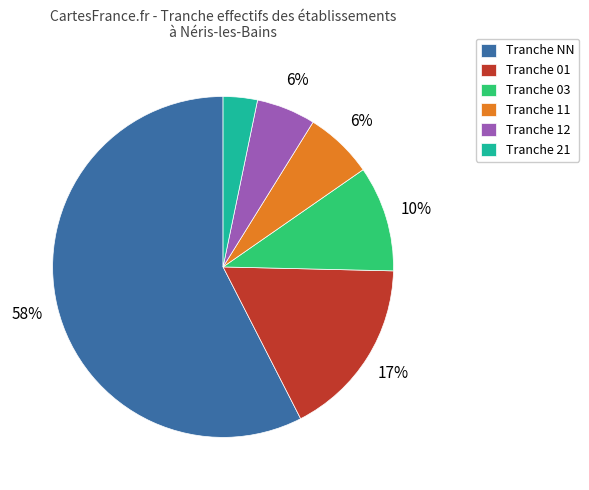

Is there a majority slice in this chart?

Yes